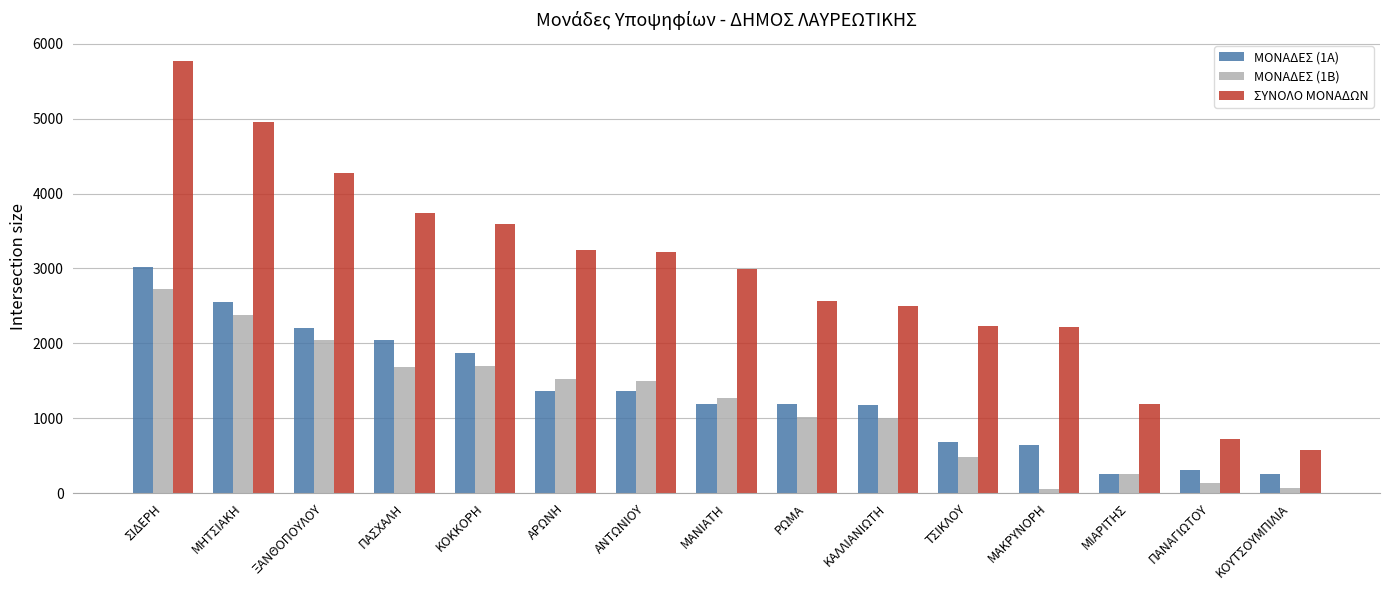

At ΠΑΝΑΓΙΩΤΟΥ, list the series in order from largest to smallest.

ΣΥΝΟΛΟ ΜΟΝΑΔΩΝ, ΜΟΝΑΔΕΣ (1Α), ΜΟΝΑΔΕΣ (1Β)